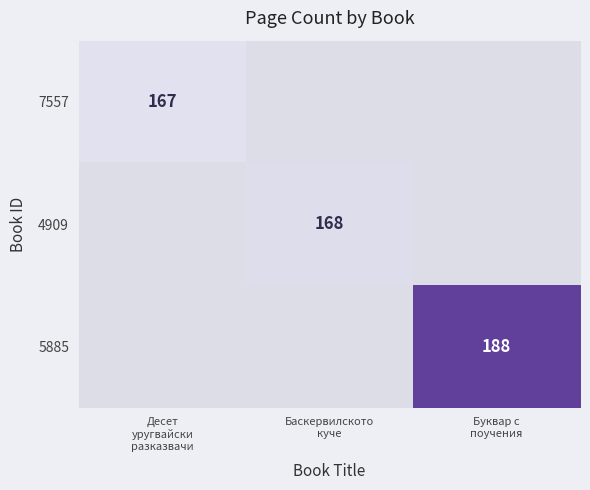

Is it true that 7557 equals 167.0 at Десет уругвайски разказвачи?

True